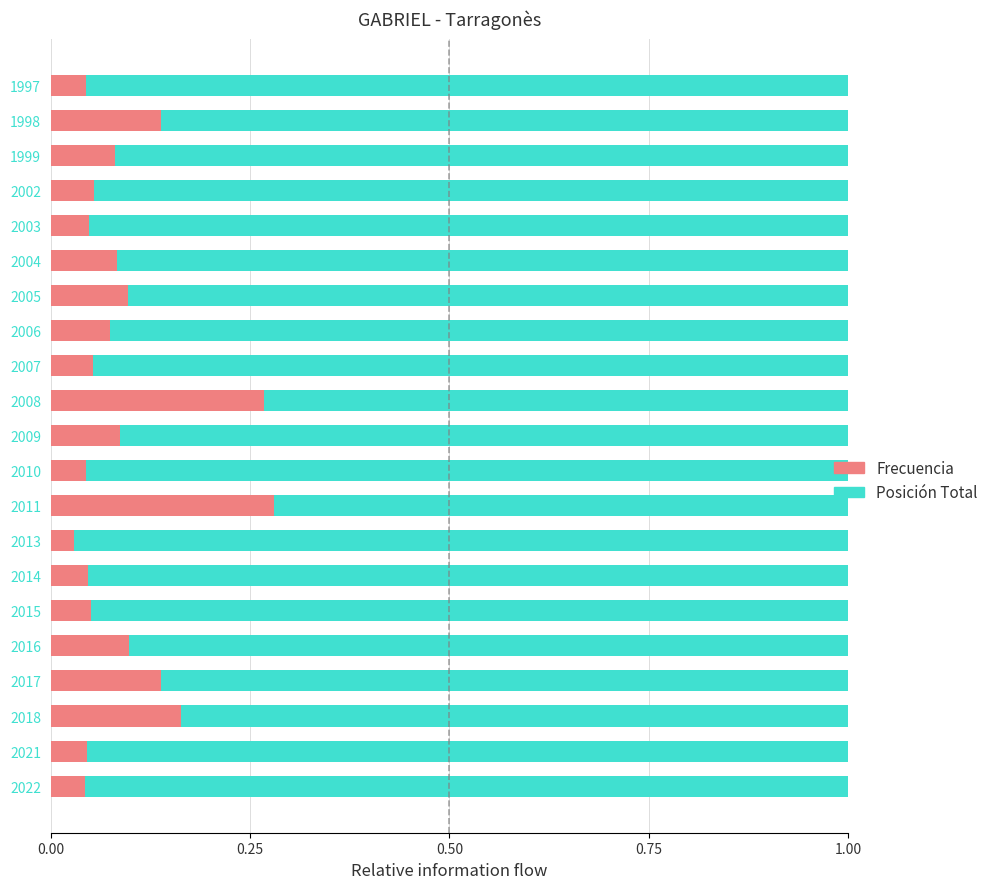

How many Frecuencia values are between 0 and 1?

21